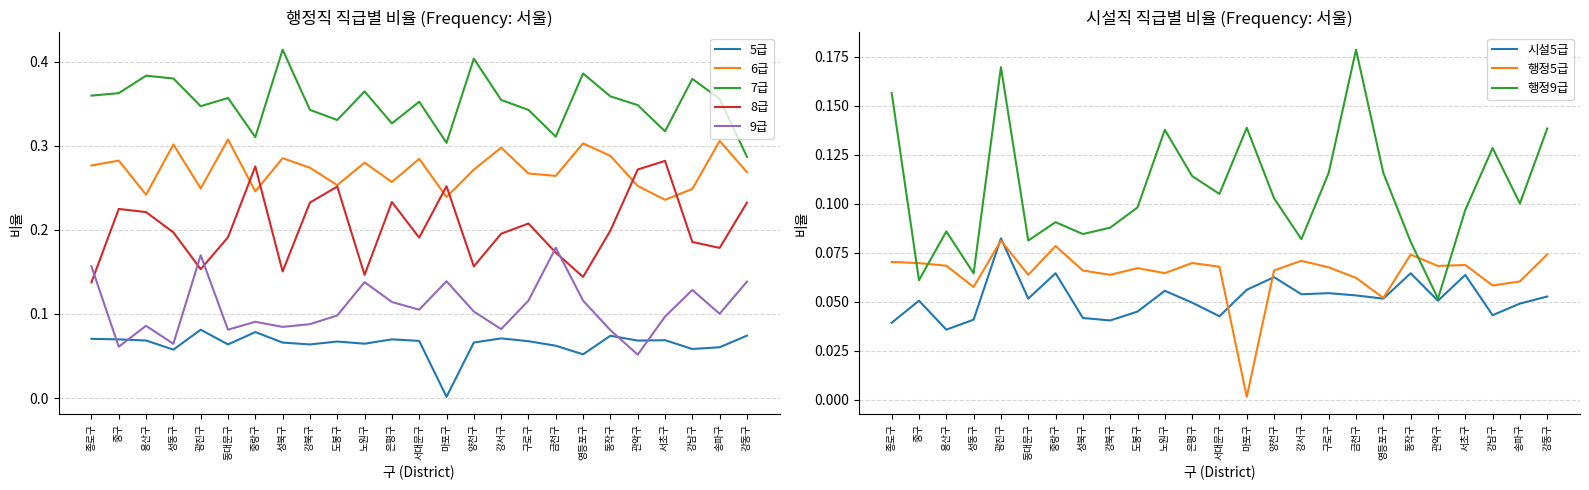

Which series ends up on top after the final intersection of 9급 and 8급?

8급